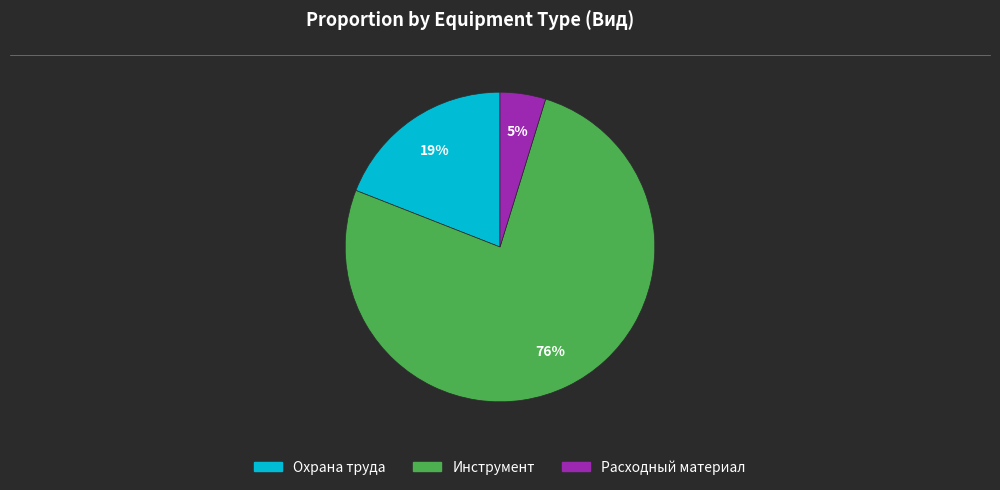

Does any single category account for the majority?

Yes